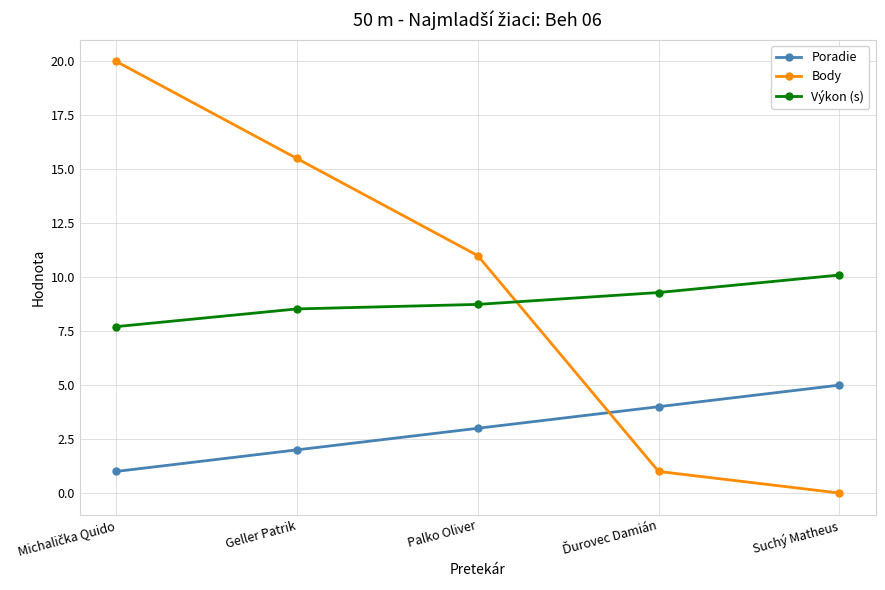

Reading right to left, list all the values displayed in this chart.

Poradie: 5.0	4.0	3.0	2.0	1.0
Body: 0.0	1.0	11.0	15.5	20.0
Výkon (s): 10.1	9.3	8.7	8.5	7.7